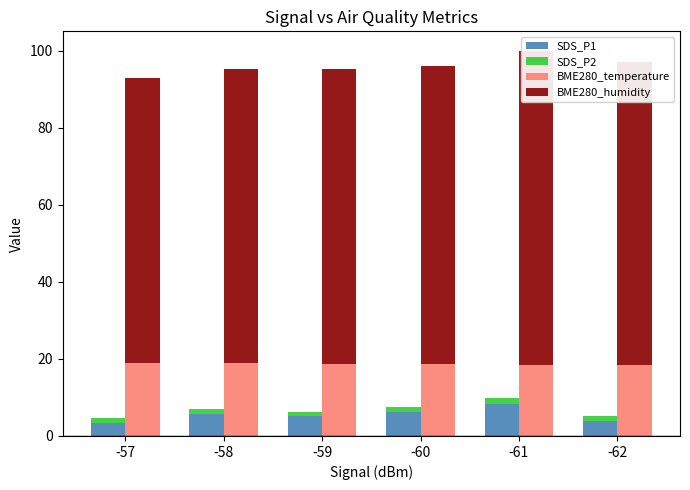

Reading right to left, extract all data points from this chart.

SDS_P1: 4.0	8.4	6.2	5.1	5.7	3.4
SDS_P2: 1.1	1.3	1.3	1.1	1.3	1.3
BME280_temperature: 18.5	18.5	18.6	18.7	18.8	18.9
BME280_humidity: 78.7	81.4	77.3	76.5	76.5	74.0